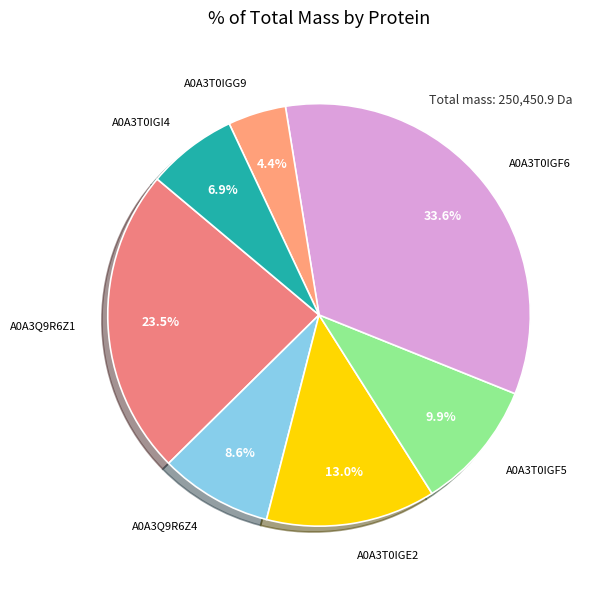

How many slices are in this pie chart?

7